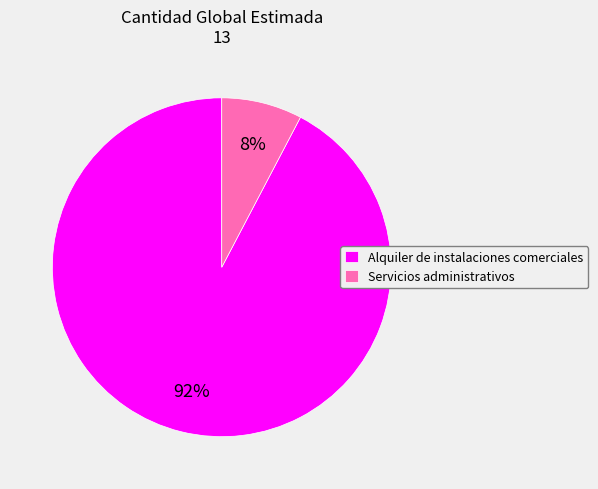

Do Alquiler de instalaciones comerciales and Servicios administrativos together represent more than half of the pie?

Yes